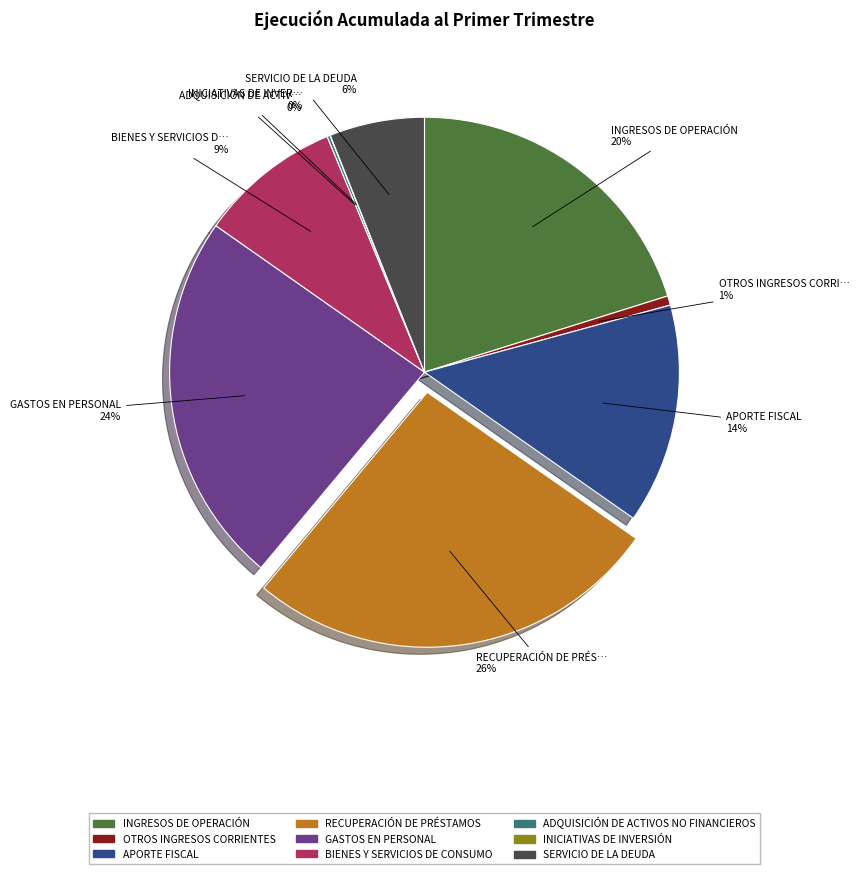

To the nearest percent, what percentage of the pie is OTROS INGRESOS CORRIENTES?

1%